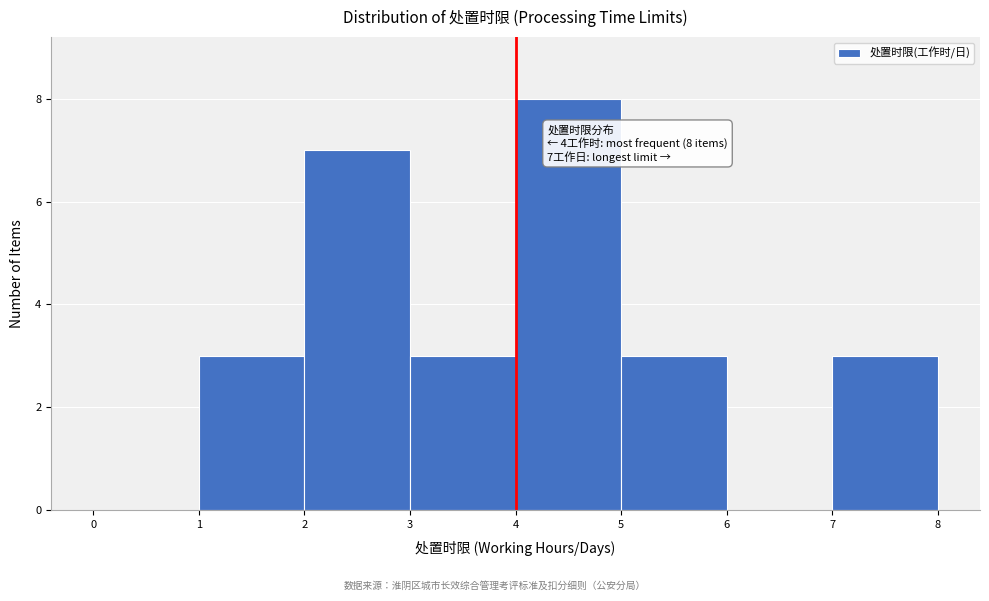

Which range on the x-axis has the tallest bar?

4 to 5